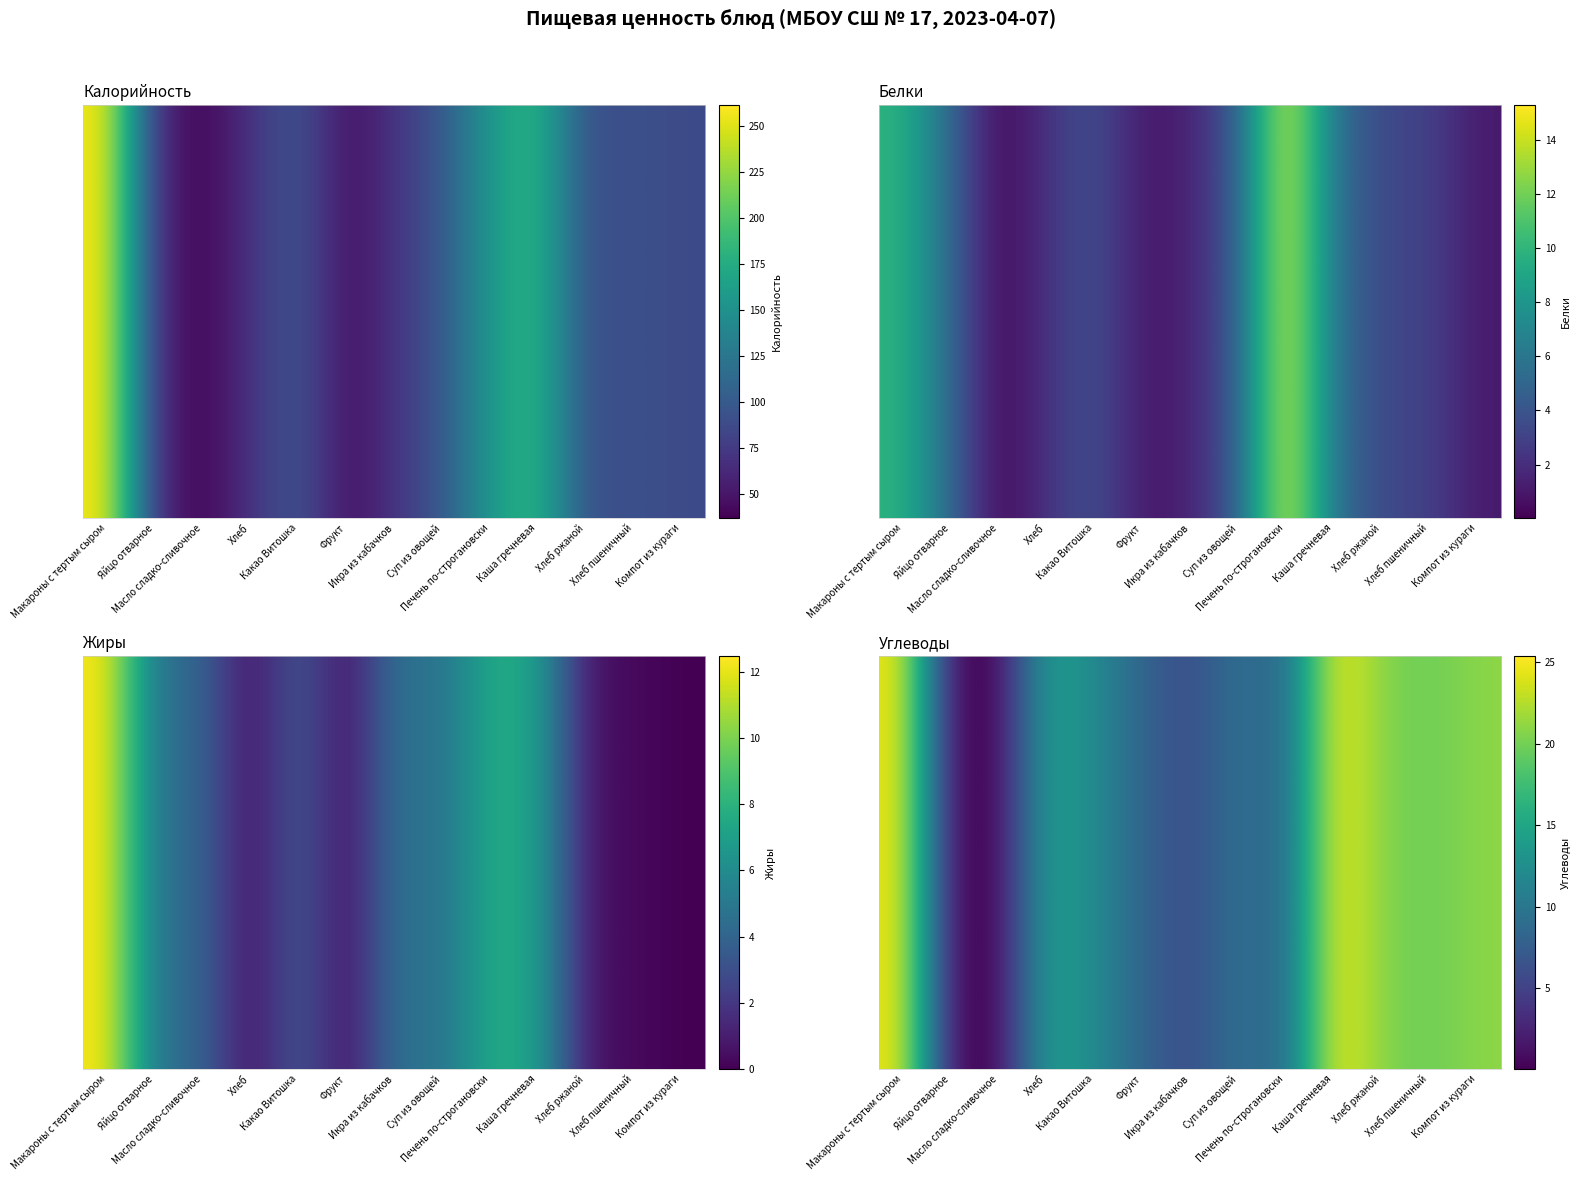

What is the sum of the values at Фрукт and Макароны с тертым сыром?

33.0